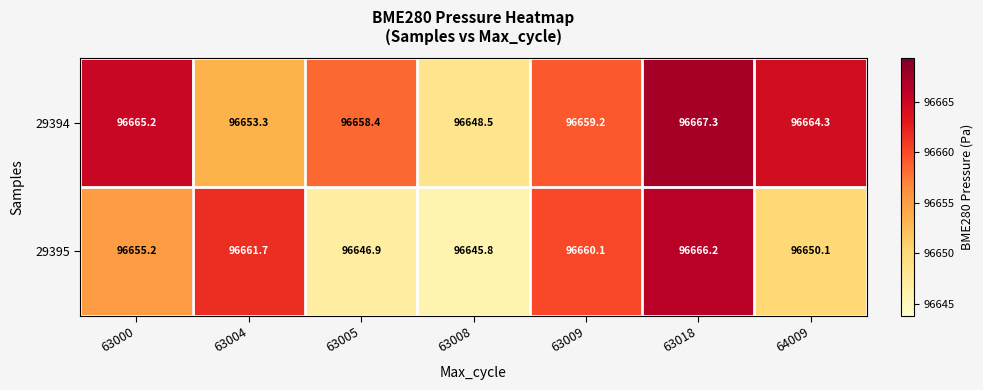

How many series are shown in this chart?

2